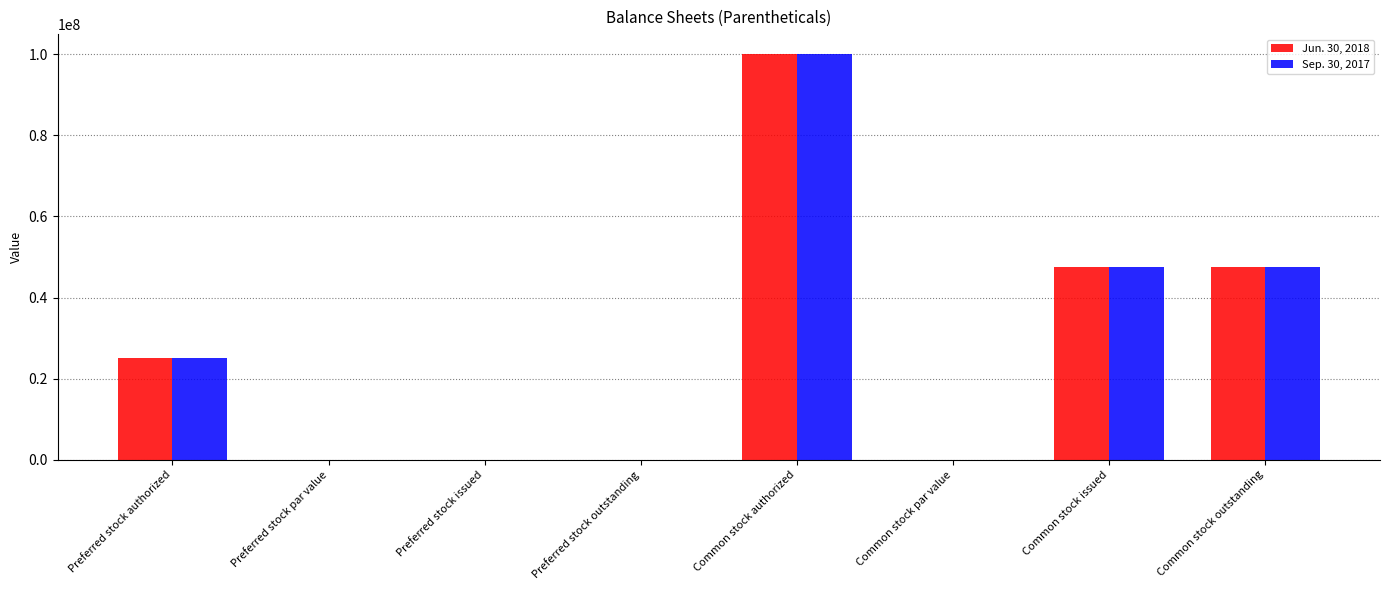

Is it true that Sep. 30, 2017 equals 15448800.6 at Preferred stock authorized?

False